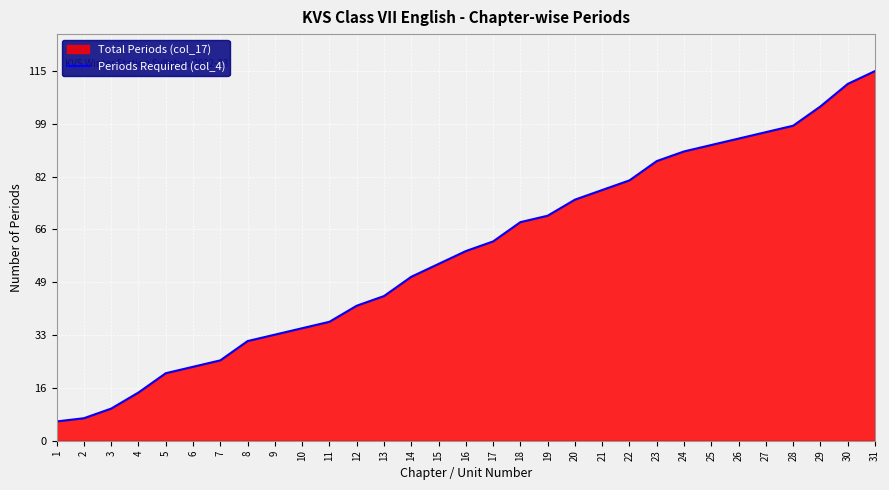

The value at 28 is 98. True or false?

True